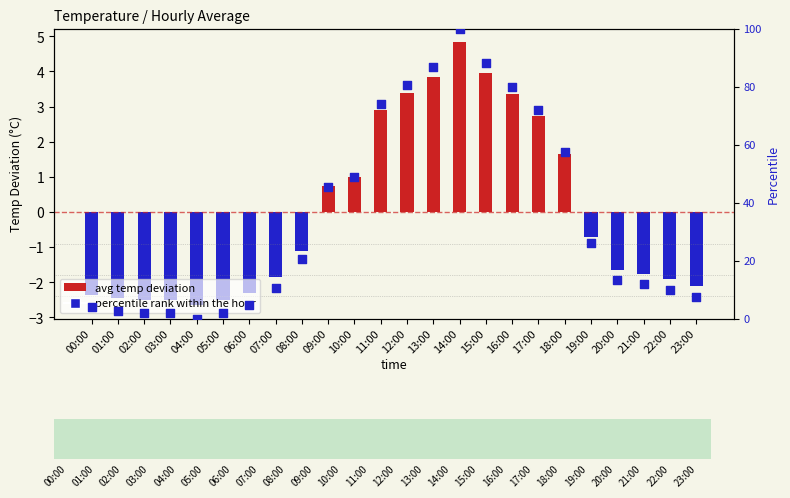

What is the total value across all series at 04:00?

-2.7